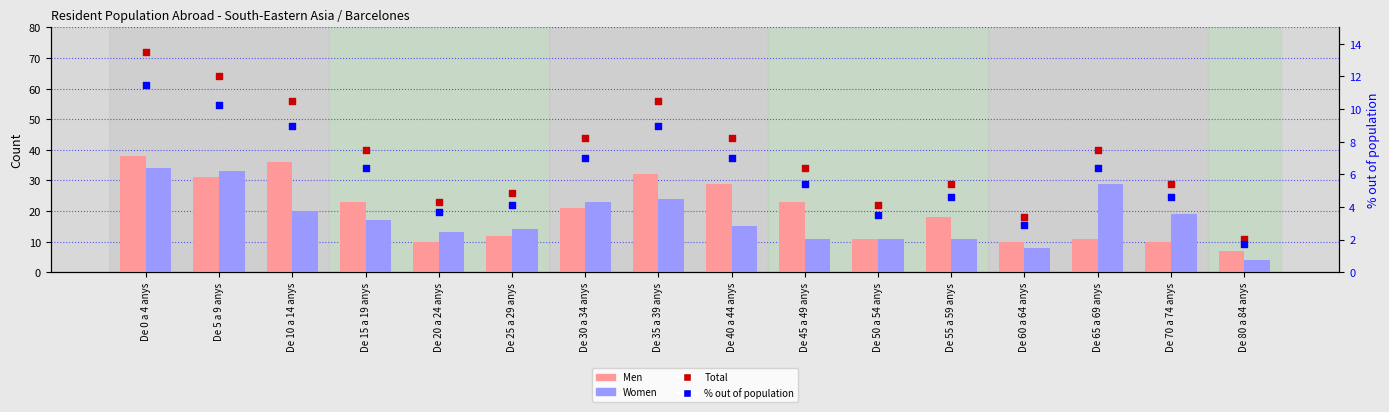

What is the total value across all series at De 30 a 34 anys?

95.0